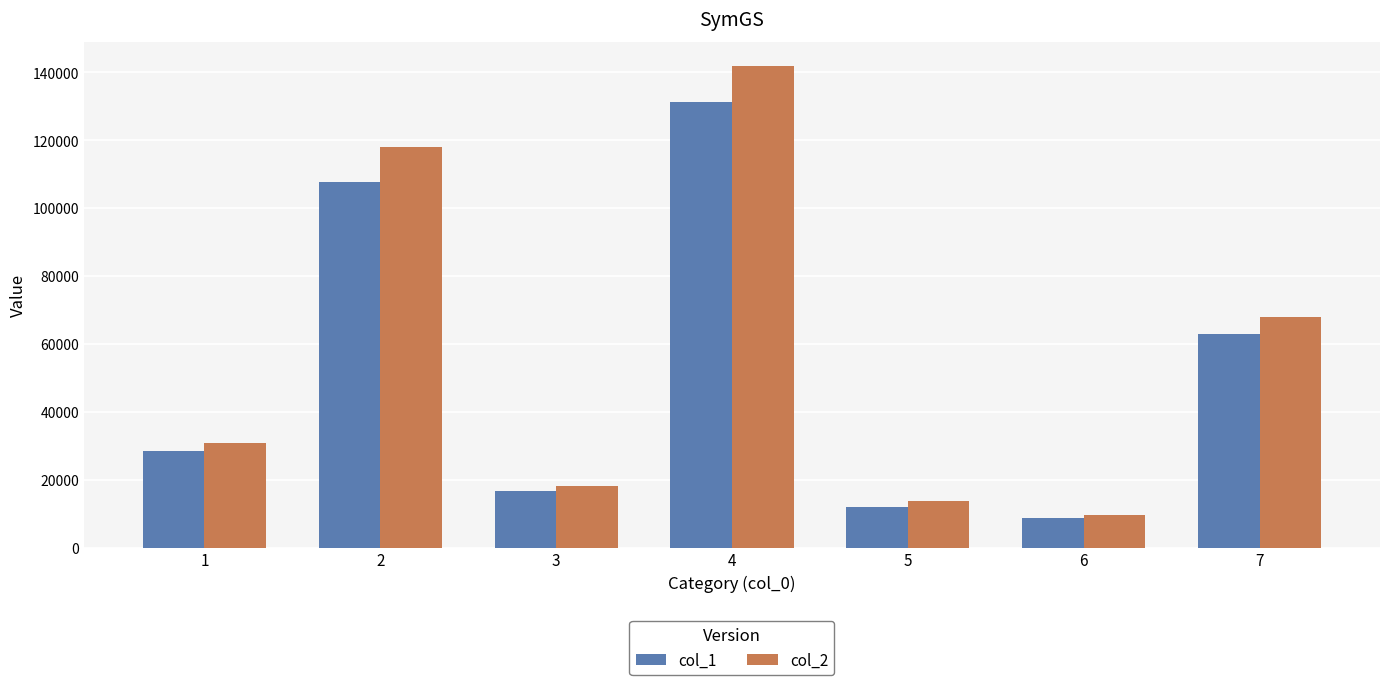

Read the col_2 value at 7.

68040.0